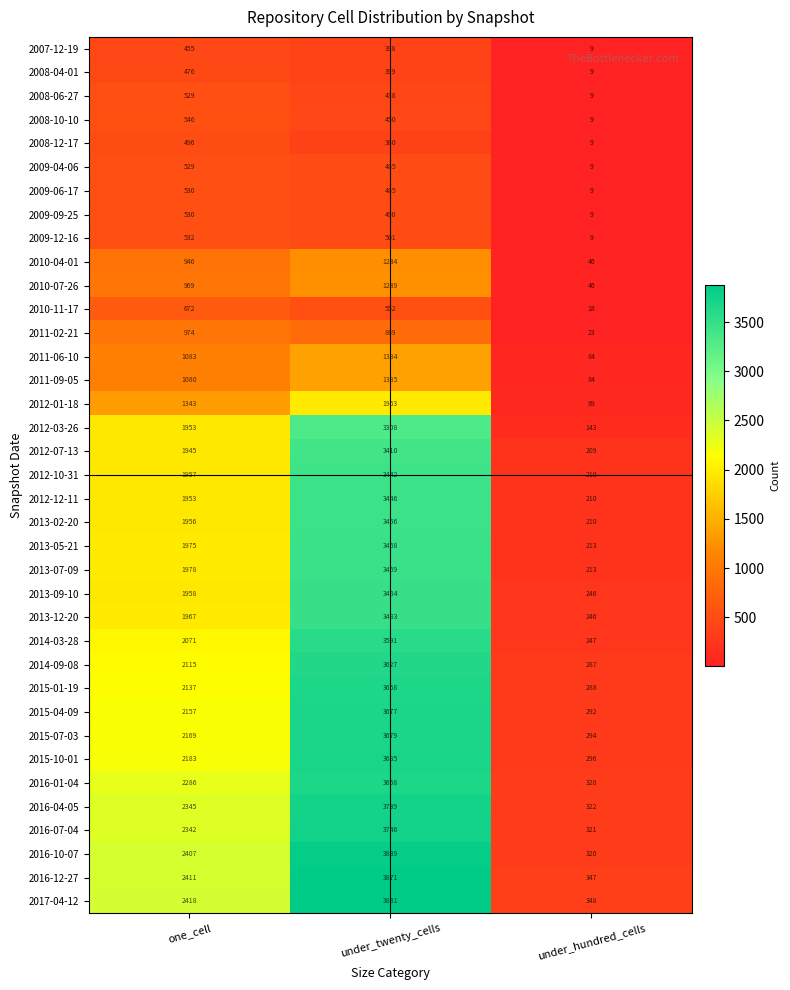

List the labels in order of 2017-04-12 value, largest first.

under_twenty_cells, one_cell, under_hundred_cells